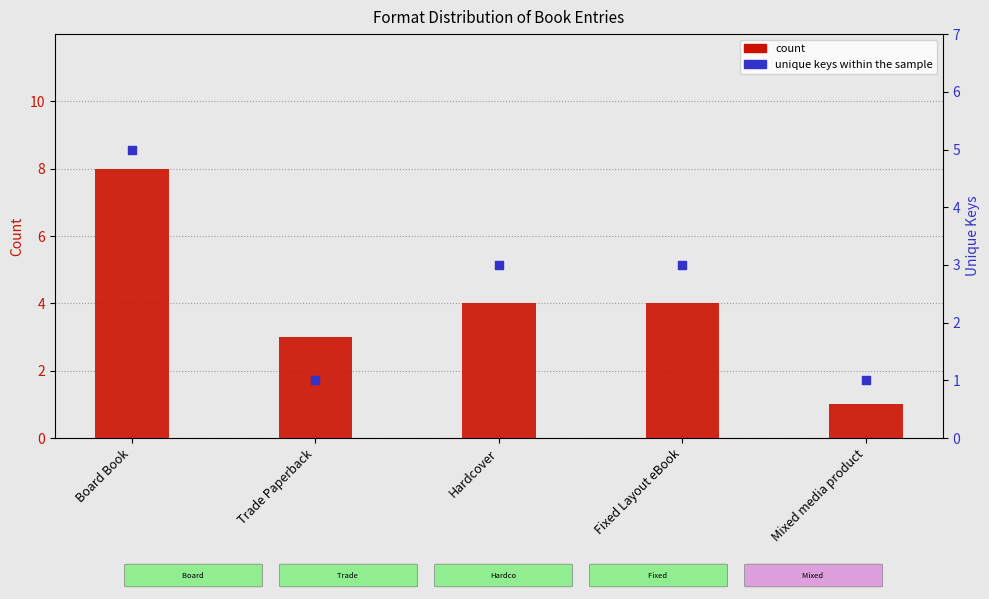

Which series contains the lowest Y value?

count